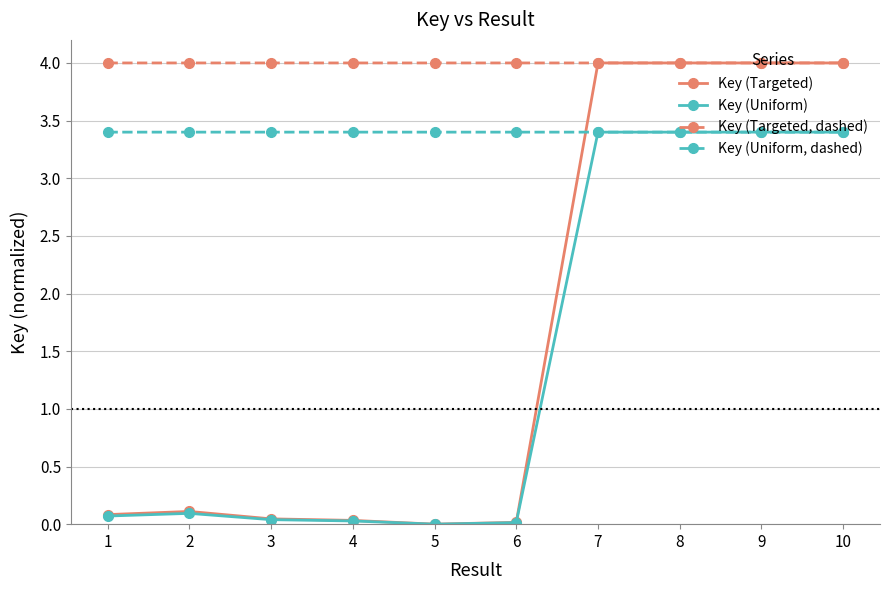

What is the sum of all Key (Uniform, dashed) values?

34.0